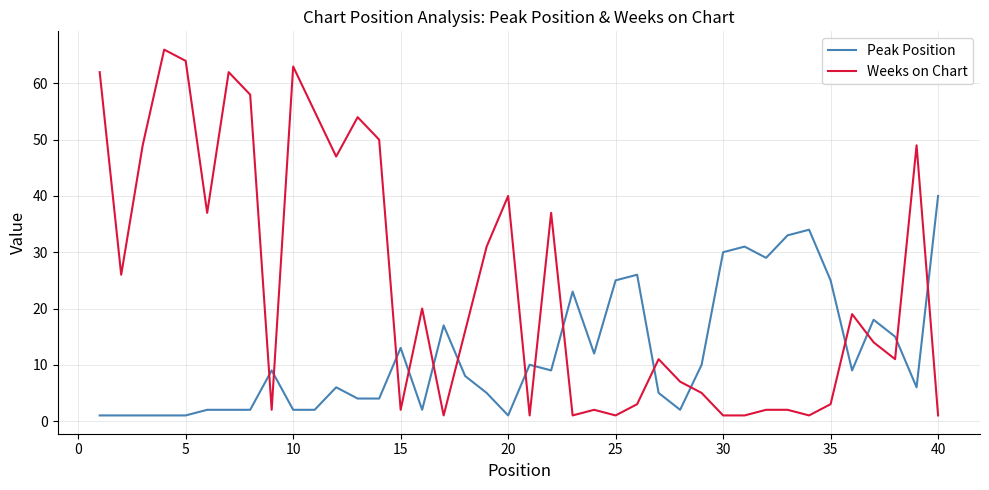

What is the difference between the maximum and minimum values in the Peak Position series?

39